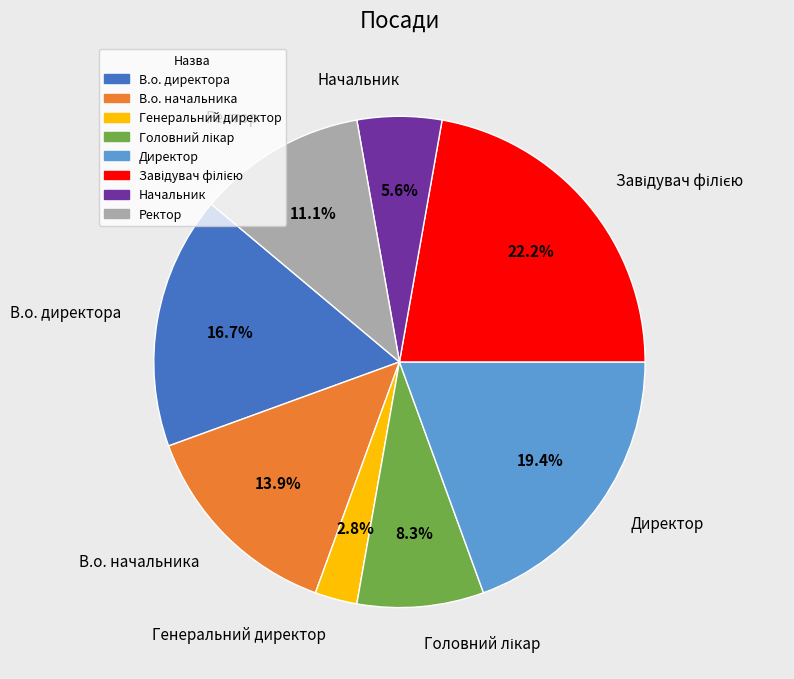

What is the ratio of the value at Начальник to the value at В.о. начальника?

0.4